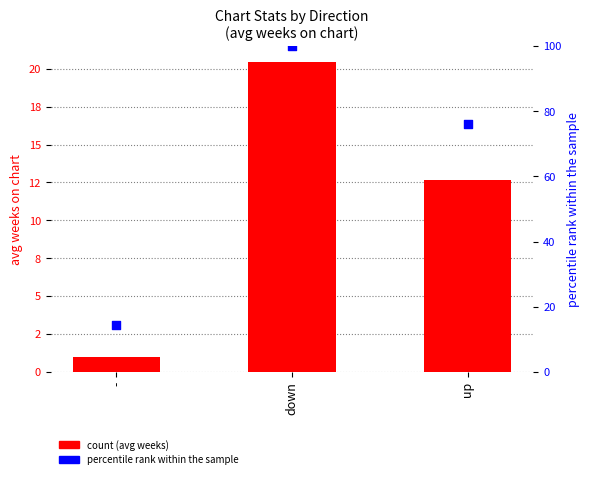

What is the total value across all series at down?

120.5